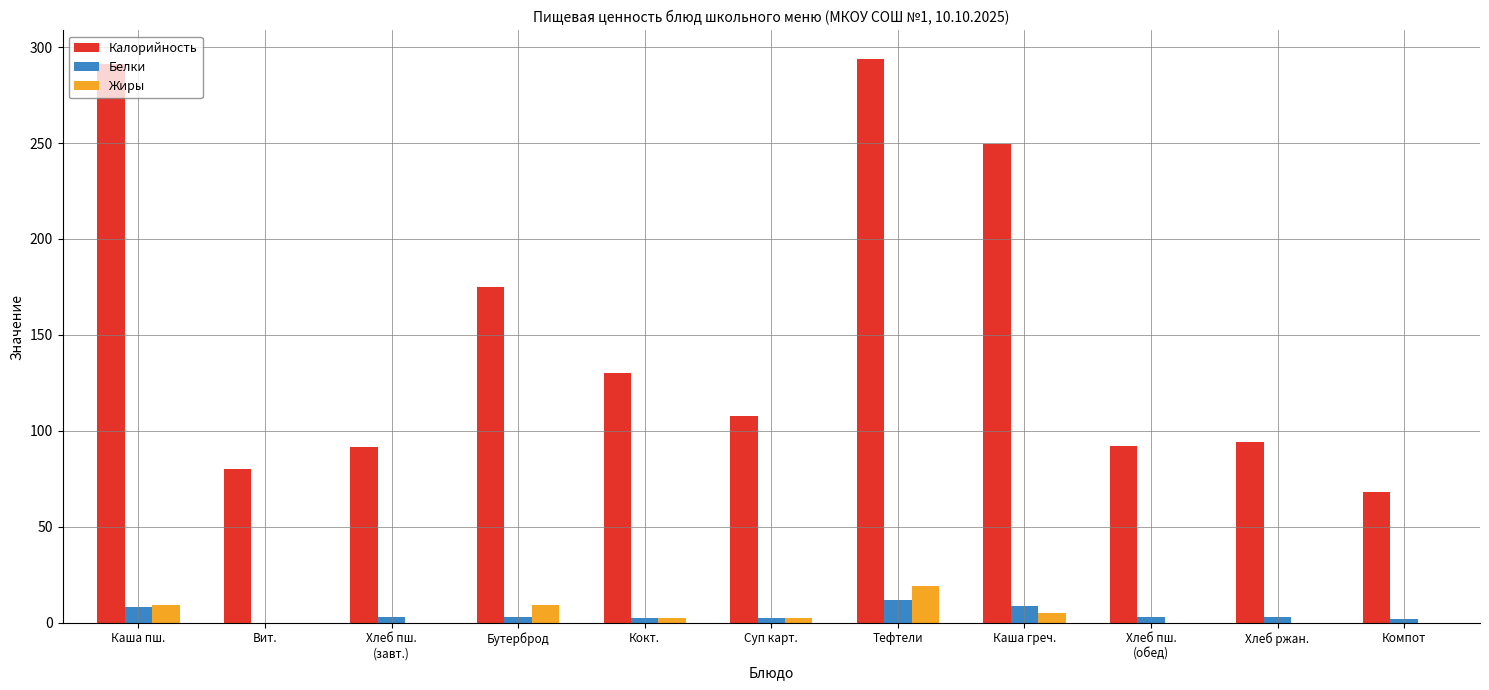

What is the maximum value shown in the chart?

294.0